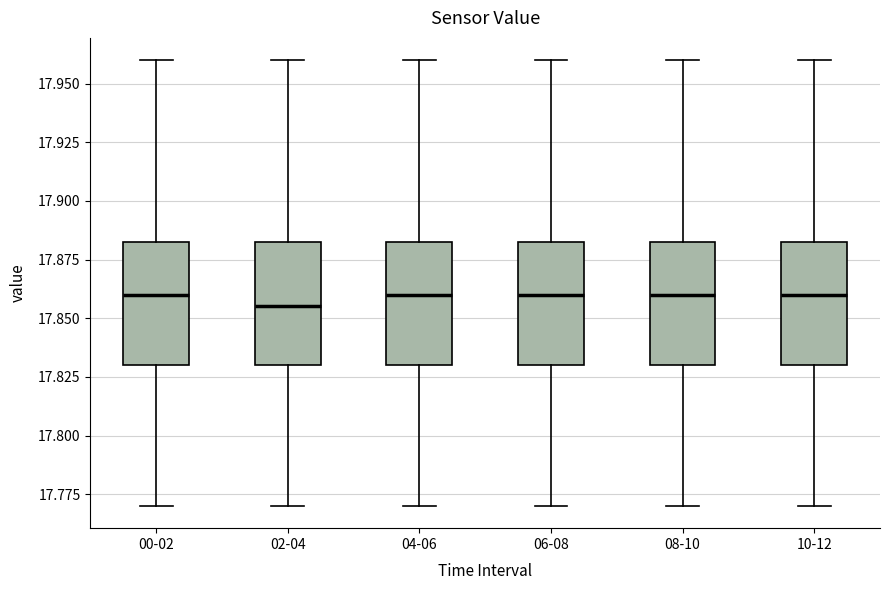

Where does the median line of the box for 04-06 sit on the y-axis? The values are not printed on the chart, so give them approximately, as read against the axis.

17.860